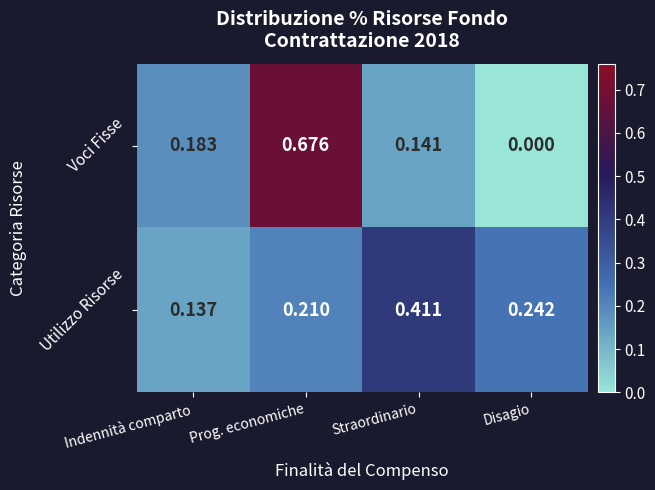

Between Prog. economiche and Disagio, which series saw the biggest shift?

Voci Fisse